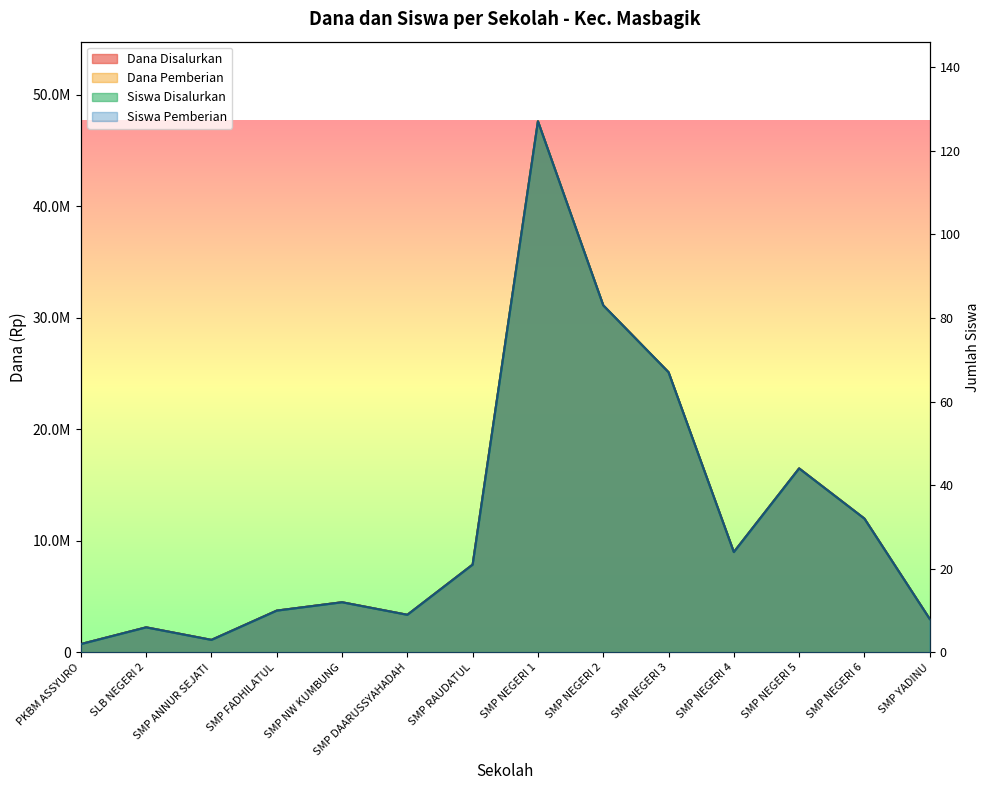

What is the total value across all series at SMP NEGERI 6?

24000064